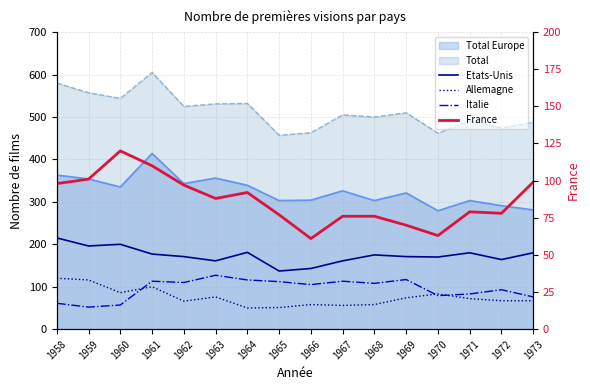

The value of Etats-Unis at 1962 is 171. True or false?

True